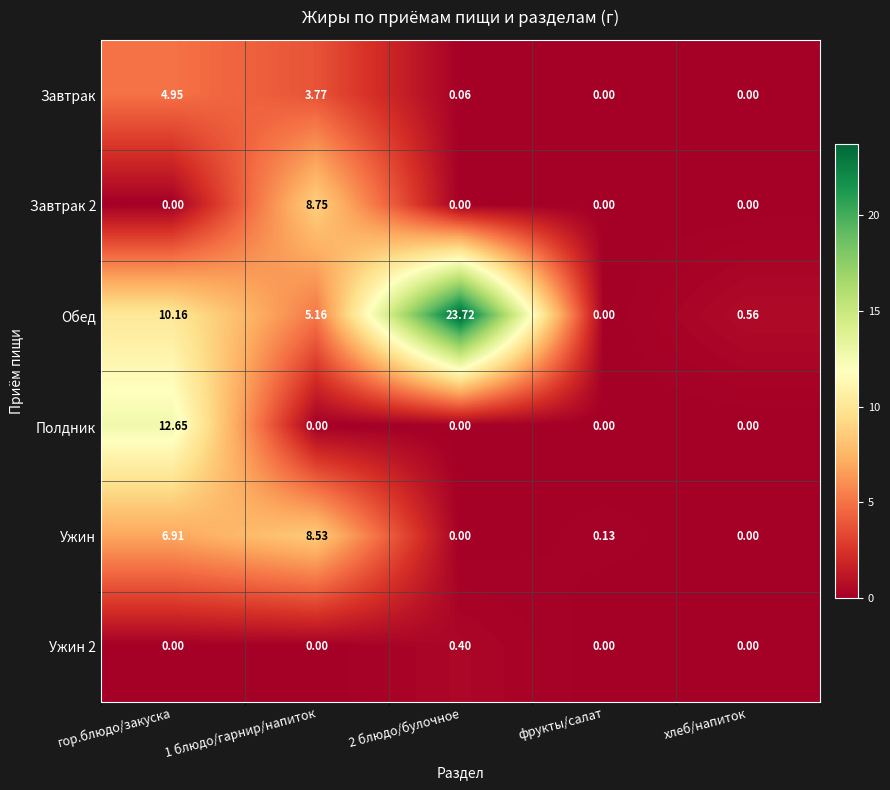

Which series changed the most between 1 блюдо/гарнир/напиток and 2 блюдо/булочное?

Обед